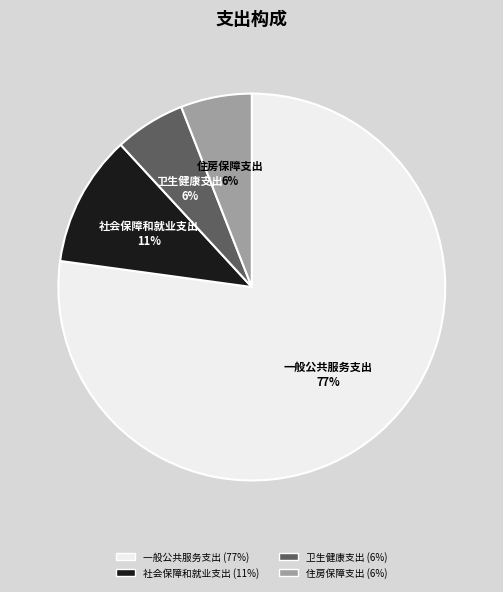

Count the number of slices in the pie.

4